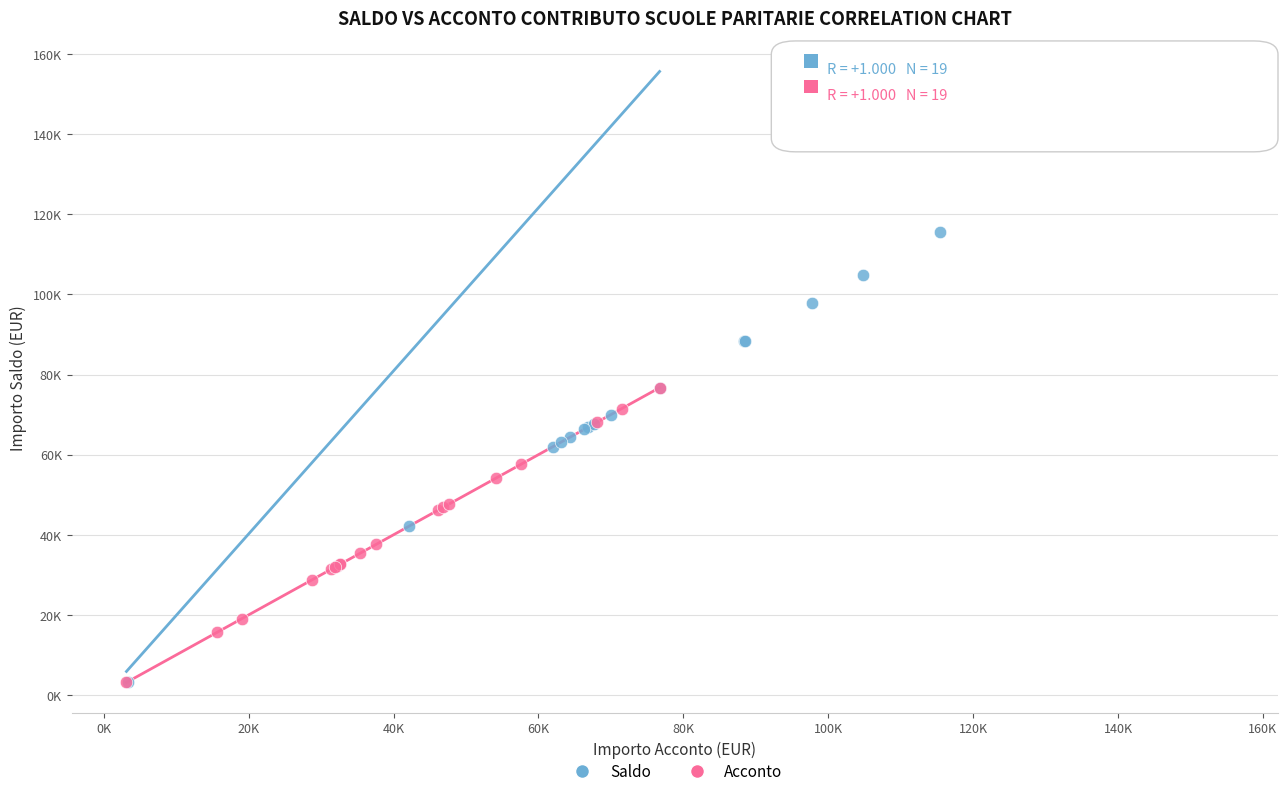

What are all the series names shown in the legend?

Saldo, Acconto